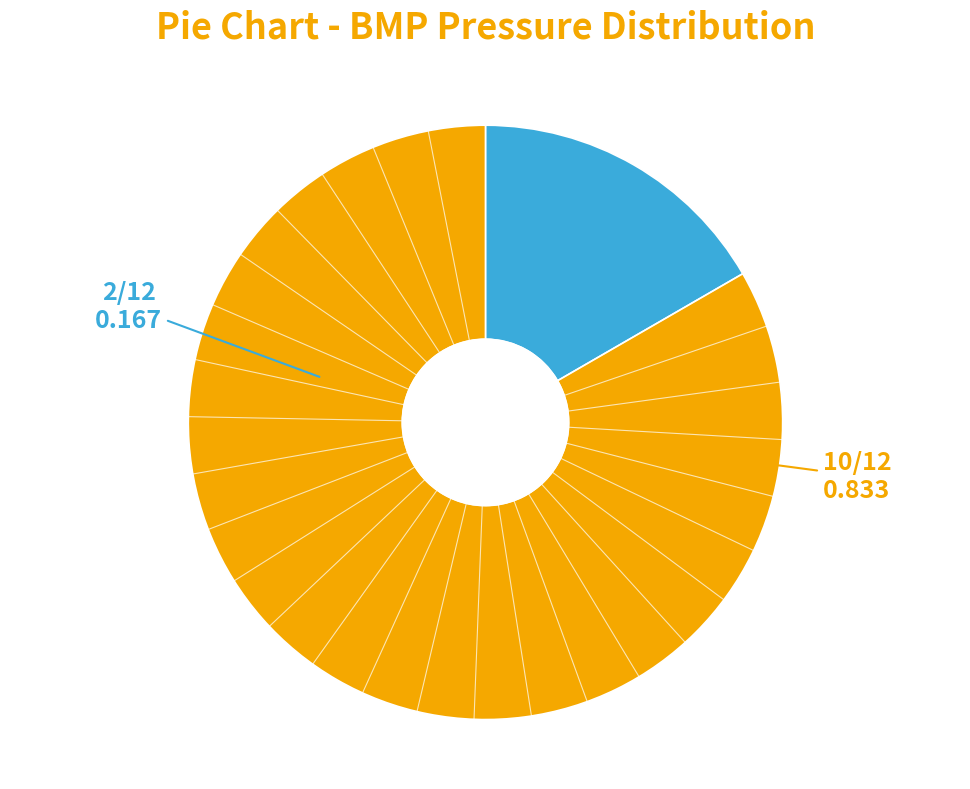

Does any single category account for the majority?

Yes